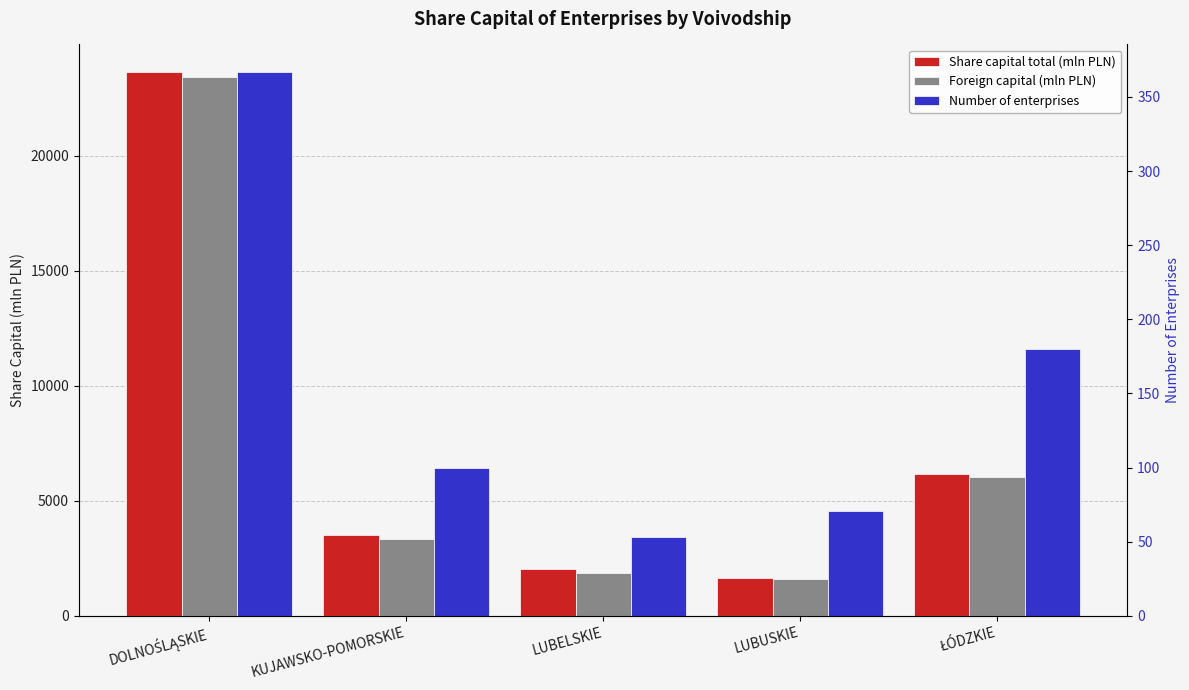

Where does the Foreign capital (mln PLN) series first go above 3322?

DOLNOŚLĄSKIE